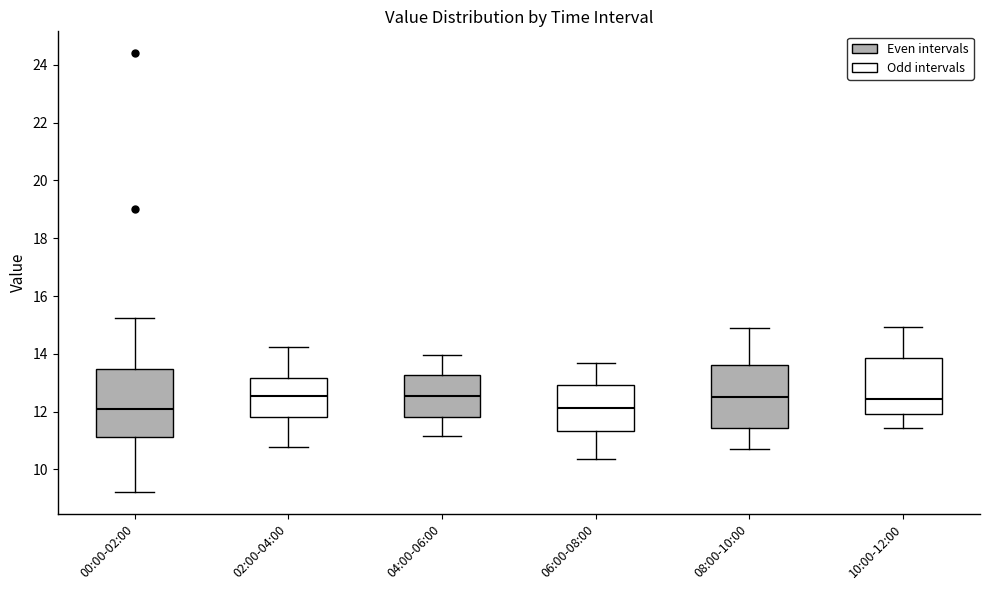

Reading left to right, transcribe this box plot: for each box, give where its median line is, the range the box spans, and where its two whiskers end, as read against the y-axis. The values are not printed on the chart, so give them approximately, as read against the axis.

00:00-02:00: median 12.2, box 11.2 to 13.4, whiskers 9.2 to 15.2
02:00-04:00: median 12.6, box 11.8 to 13.2, whiskers 10.8 to 14.2
04:00-06:00: median 12.6, box 11.8 to 13.2, whiskers 11.2 to 14.0
06:00-08:00: median 12.2, box 11.4 to 13.0, whiskers 10.4 to 13.8
08:00-10:00: median 12.6, box 11.4 to 13.6, whiskers 10.8 to 15.0
10:00-12:00: median 12.4, box 12.0 to 13.8, whiskers 11.4 to 15.0